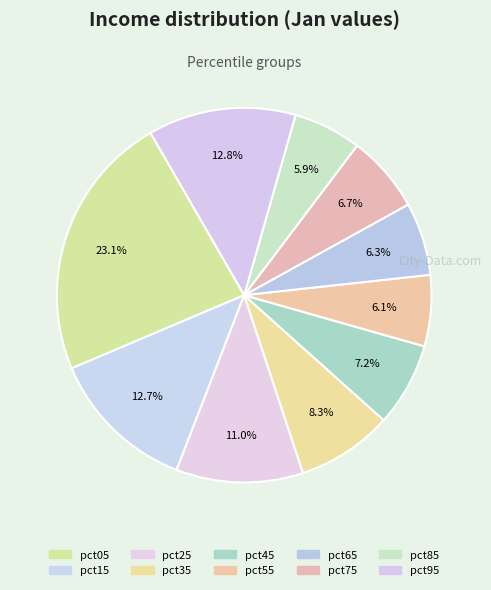

Count the number of slices in the pie.

10